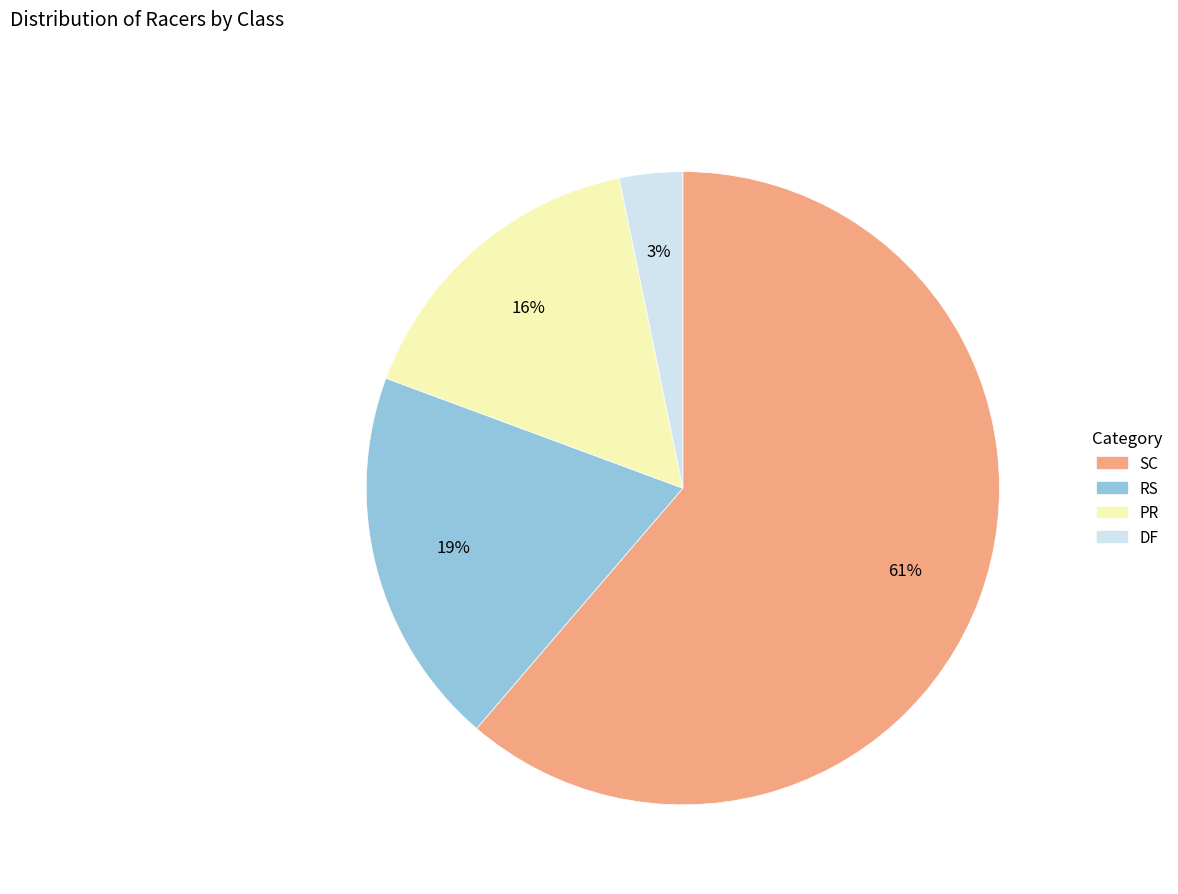

Which category has the smallest portion of the pie?

DF